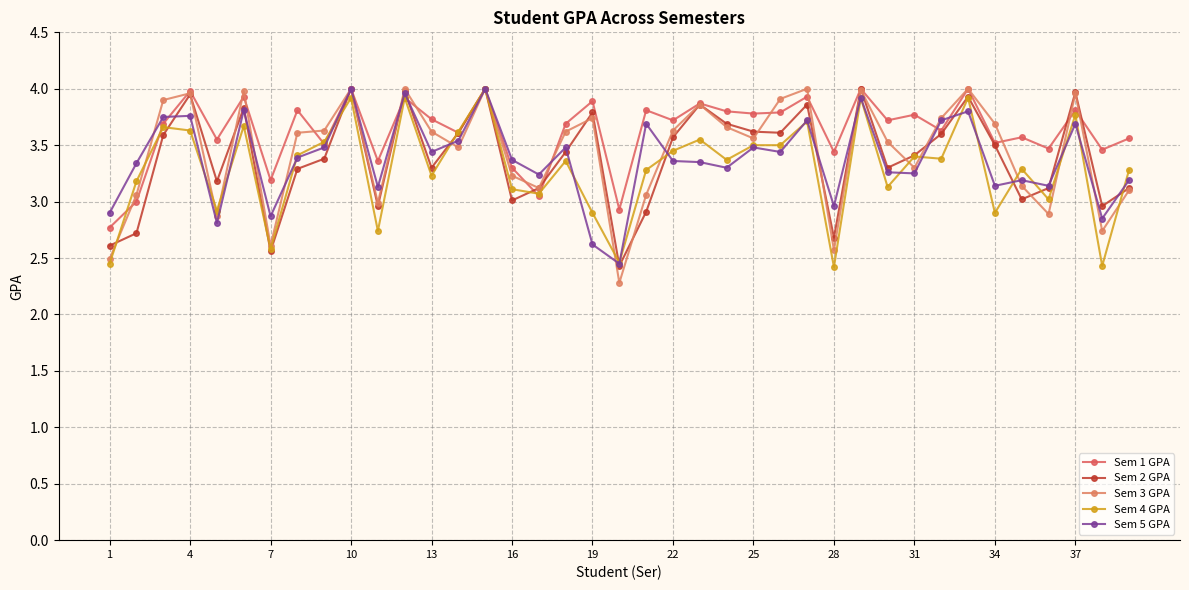

How many distinct data groups are displayed?

5